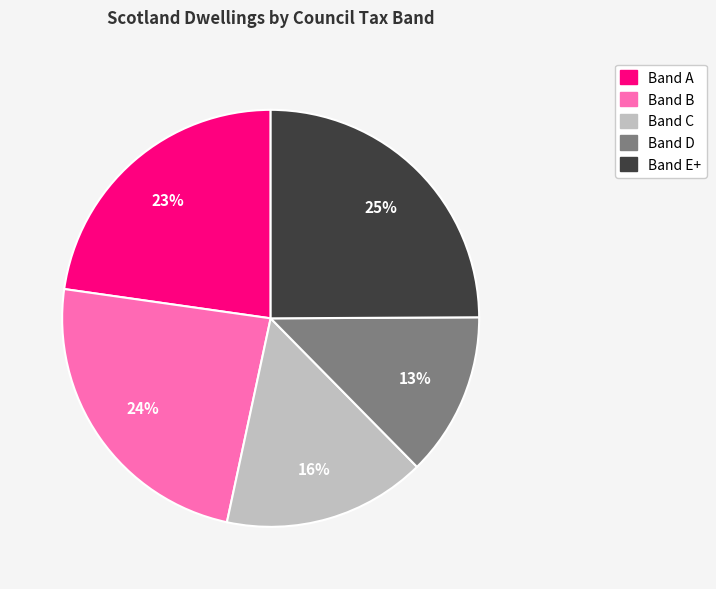

Is there any slice that represents more than half of the pie?

No